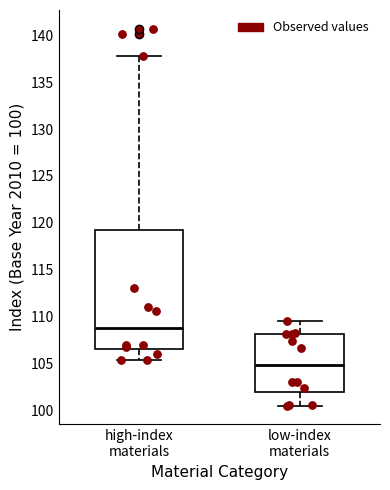

Which box is the tallest, from its lower edge to its upper edge?

high-index materials